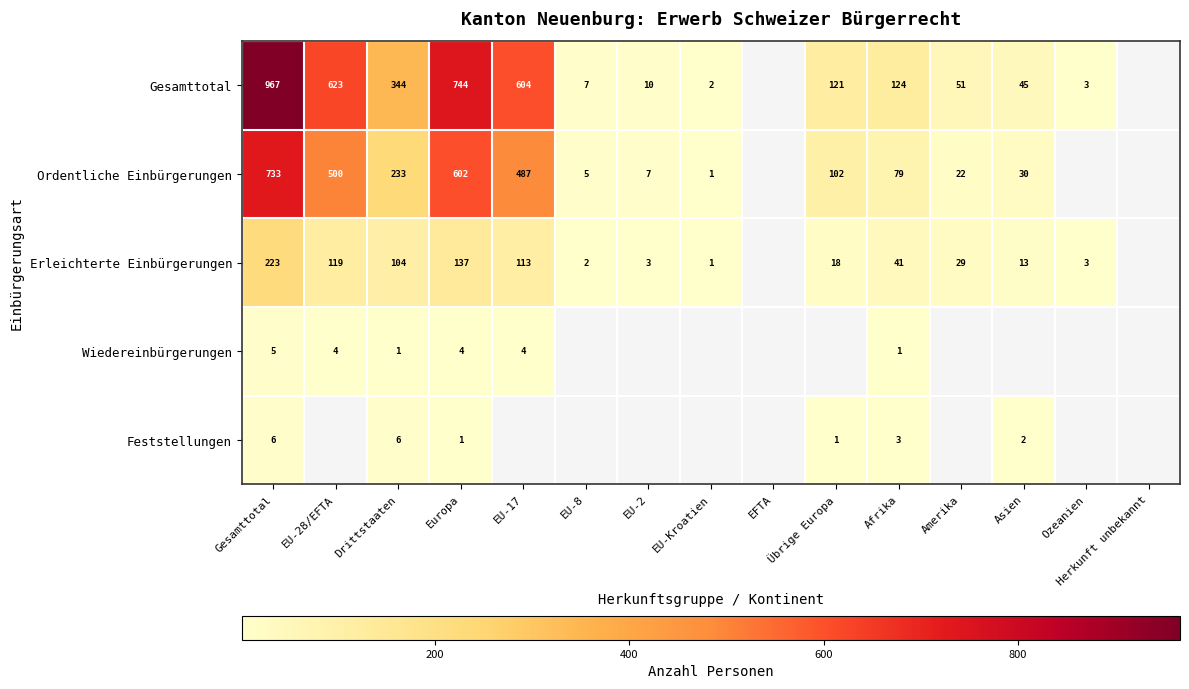

Which has a higher value, EU-Kroatien or Europa?

Europa